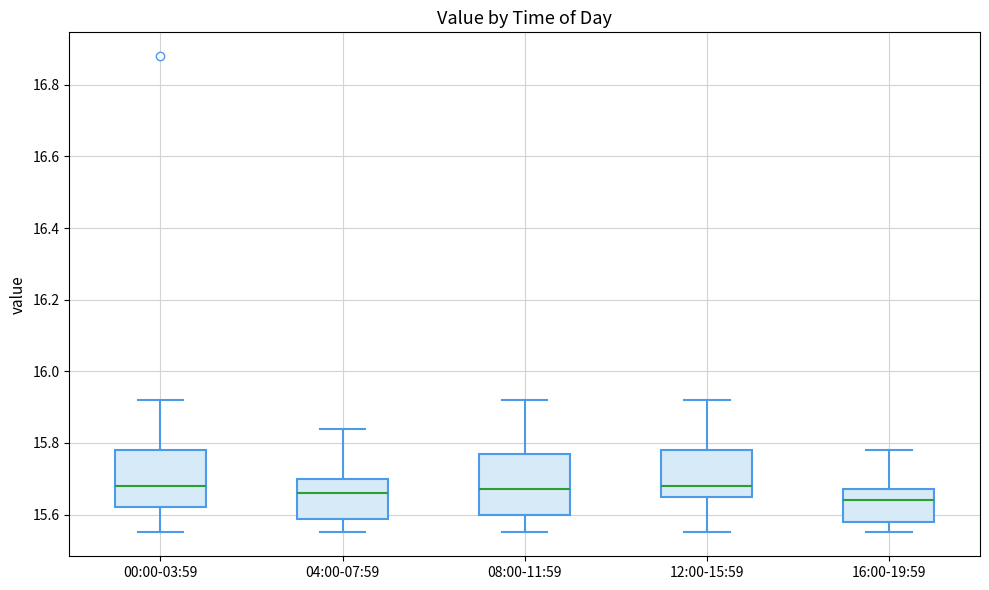

Reading left to right, transcribe this box plot: for each box, give where its median line is, the range the box spans, and where its two whiskers end, as read against the y-axis. The values are not printed on the chart, so give them approximately, as read against the axis.

00:00-03:59: median 15.68, box 15.62 to 15.78, whiskers 15.56 to 15.92
04:00-07:59: median 15.66, box 15.58 to 15.70, whiskers 15.56 to 15.84
08:00-11:59: median 15.68, box 15.60 to 15.78, whiskers 15.56 to 15.92
12:00-15:59: median 15.68, box 15.66 to 15.78, whiskers 15.56 to 15.92
16:00-19:59: median 15.64, box 15.58 to 15.68, whiskers 15.56 to 15.78